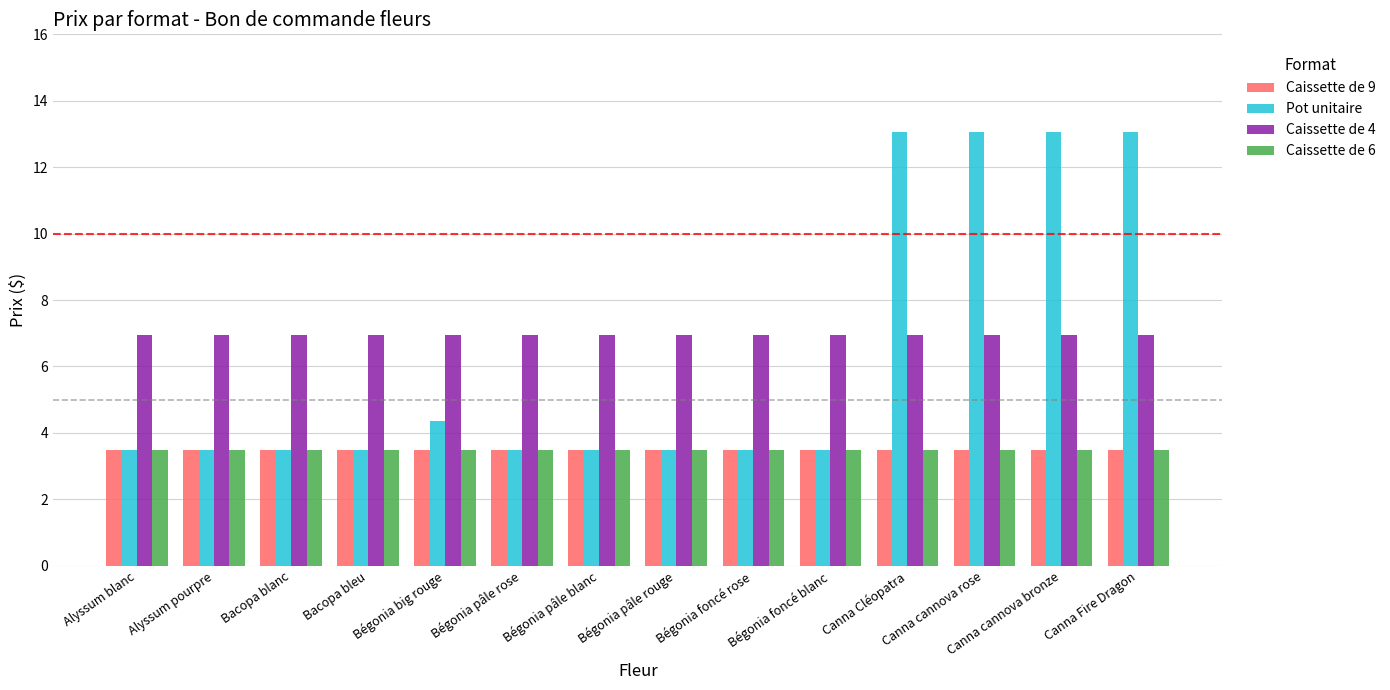

How many bars are there in each group?

4